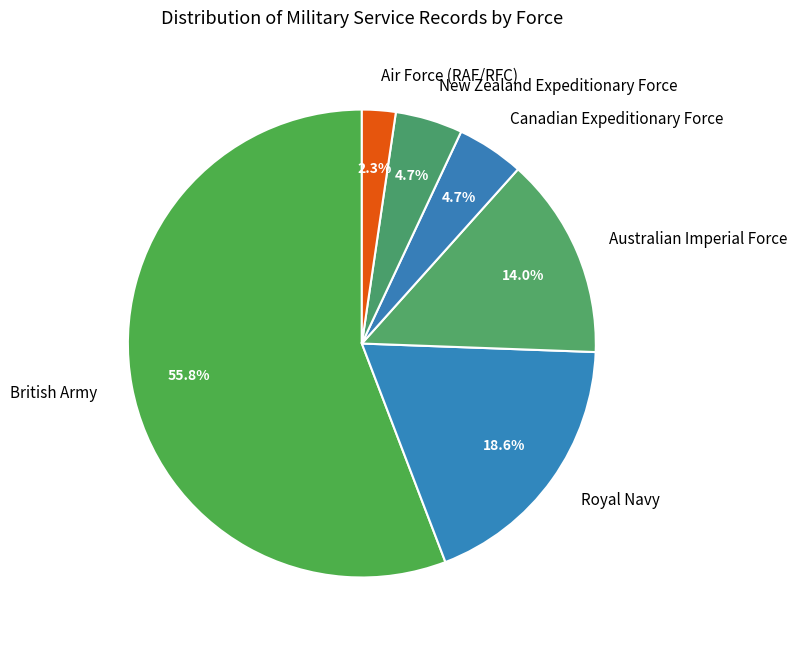

The Air Force (RAF/RFC) slice represents 15% of the pie. True or false?

False